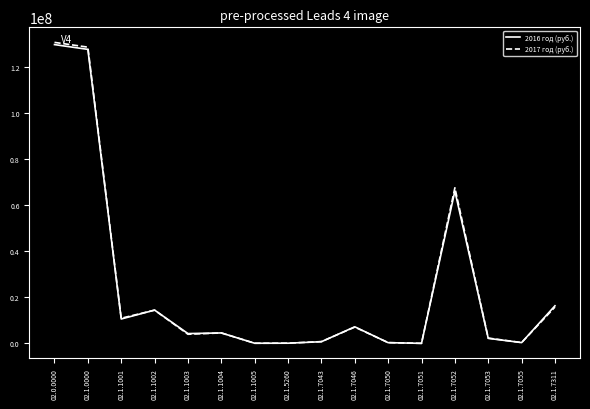

The value of 2017 год (руб.) at 02.1.1004 is 4576200. True or false?

True